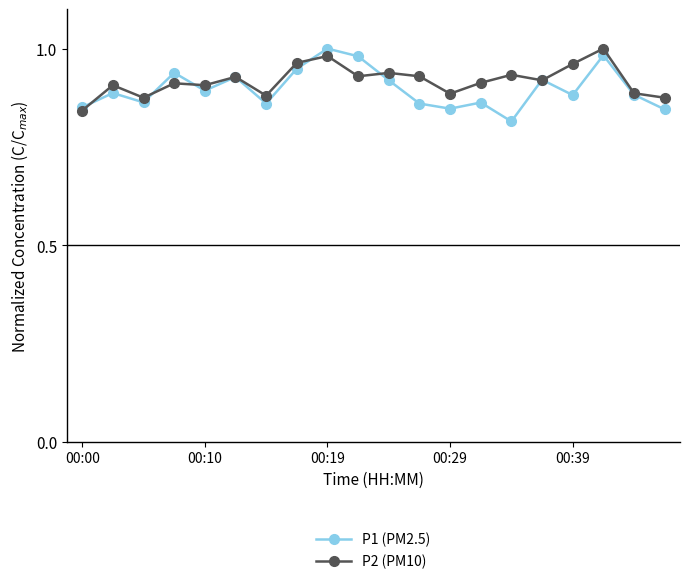

At how many categories does at least one series exceed 0?

20